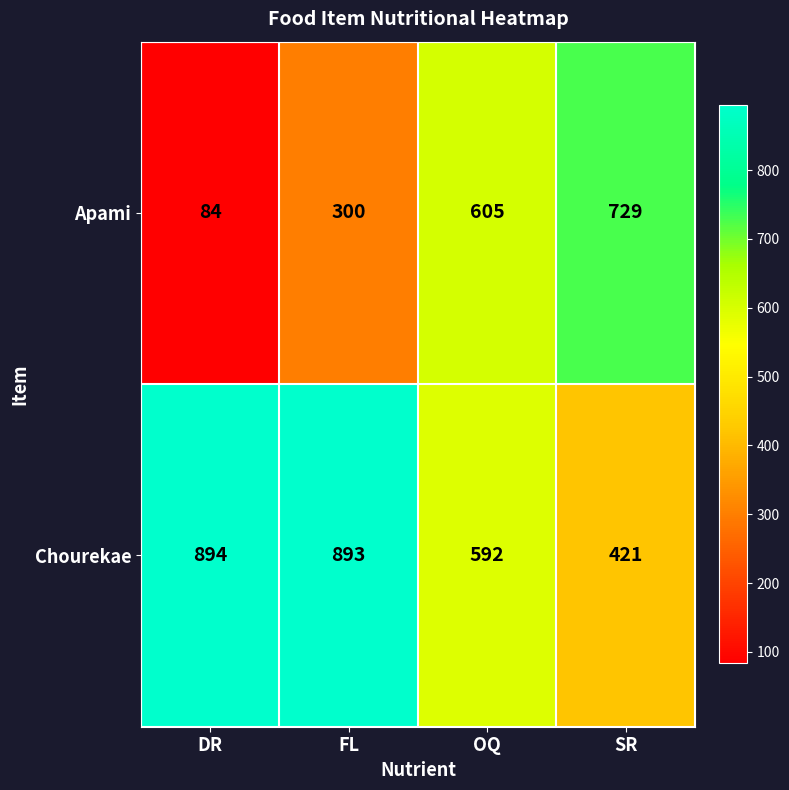

What is the average value of the Apami series?

430